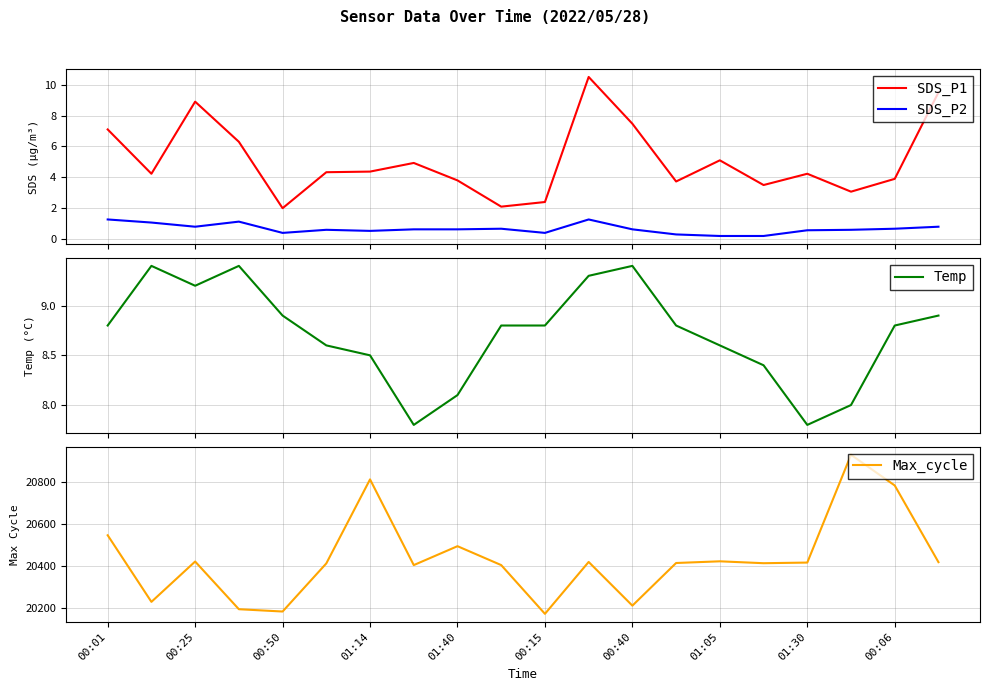

What is the smallest value displayed?

0.2